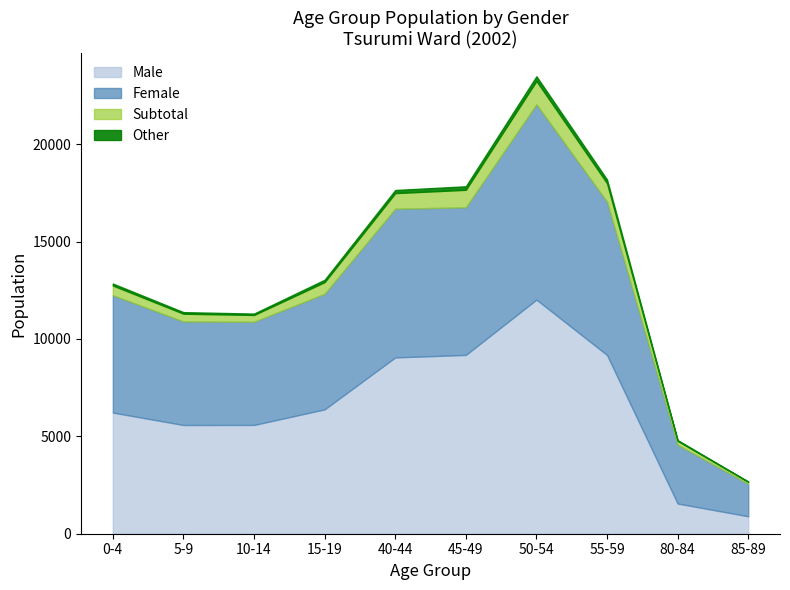

At which label does Male reach its peak?

50-54